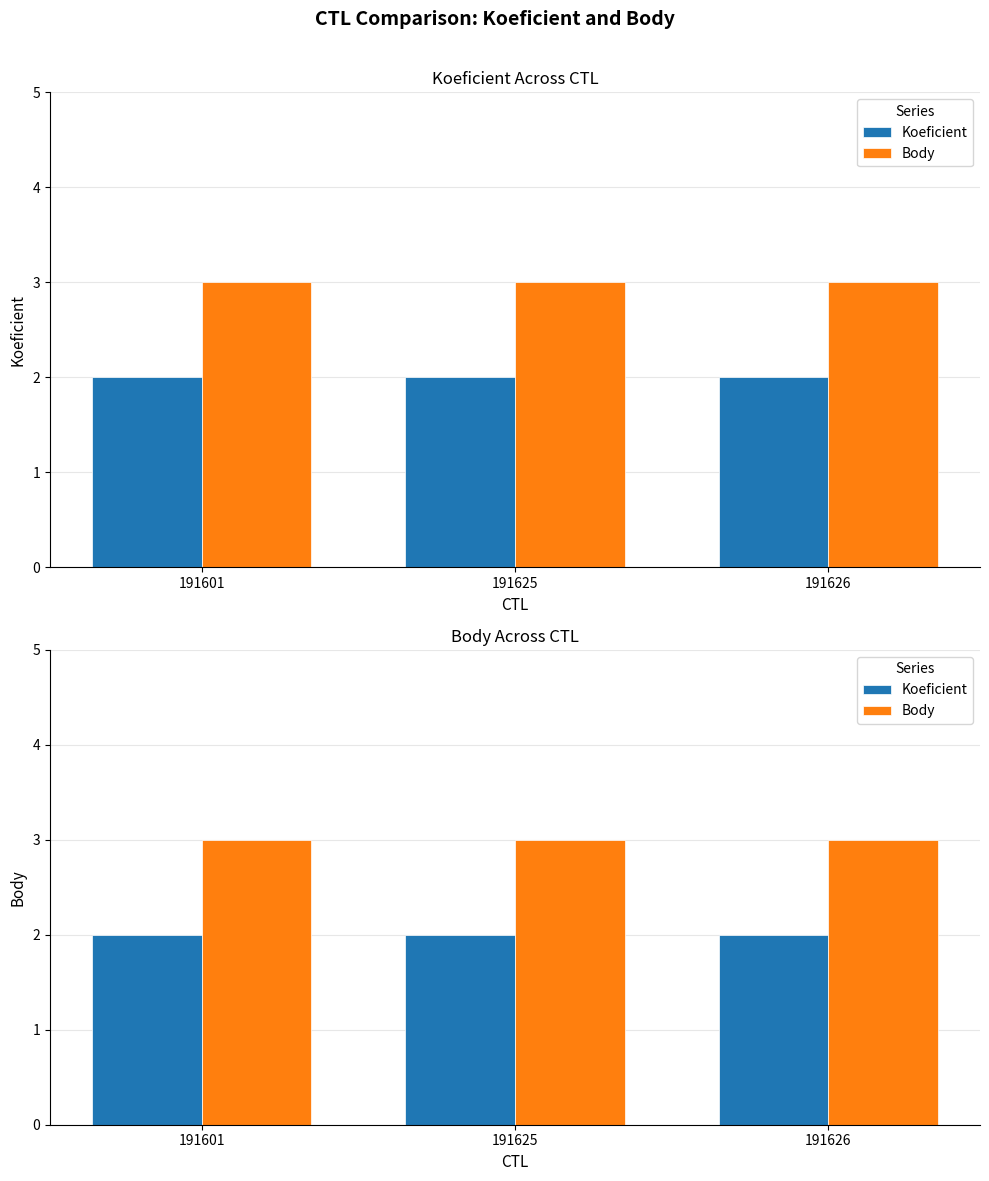

List the series in order of their peak value, highest first.

Body, Koeficient